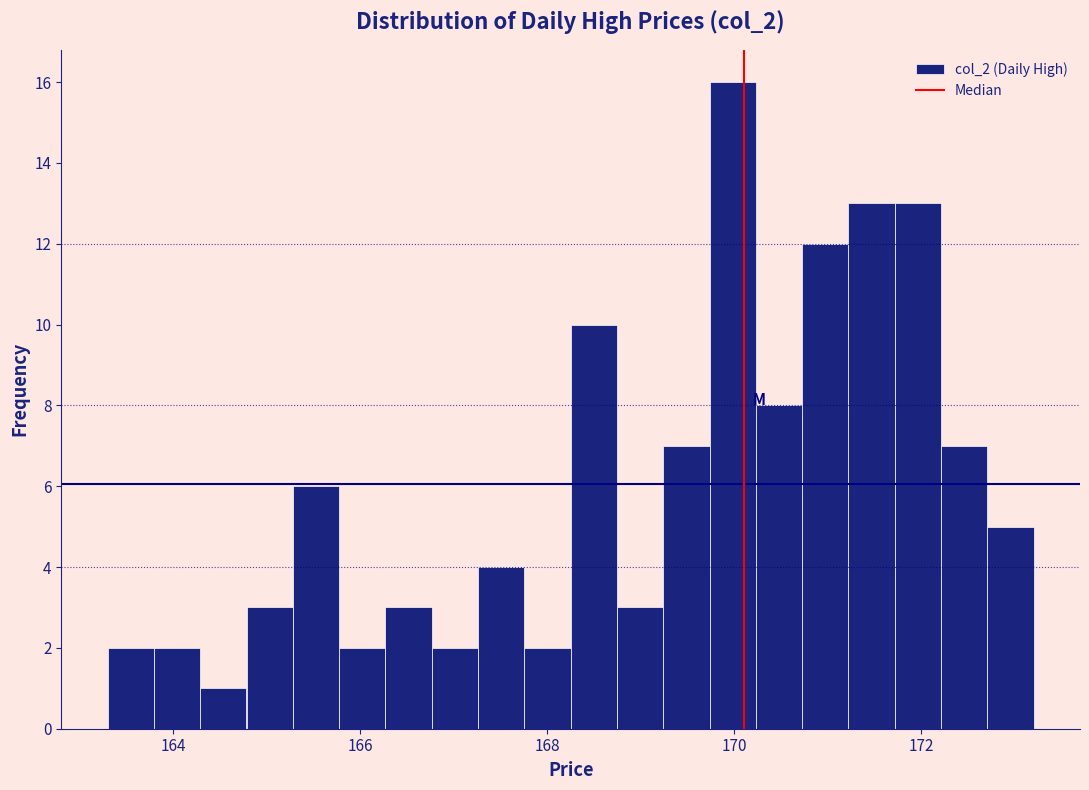

Read against the x-axis, roughly where is the centre of the tallest bar?

170.0